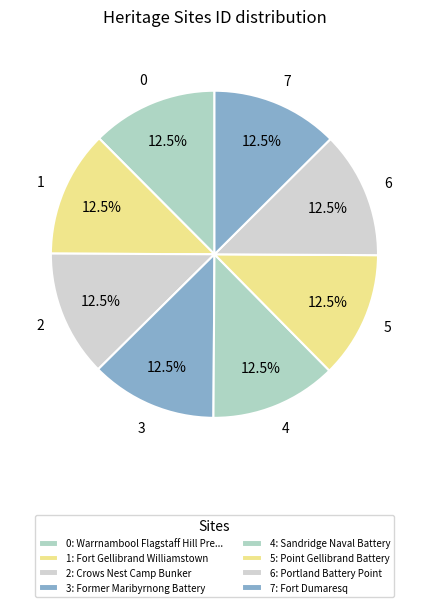

How many segments does this pie chart have?

8